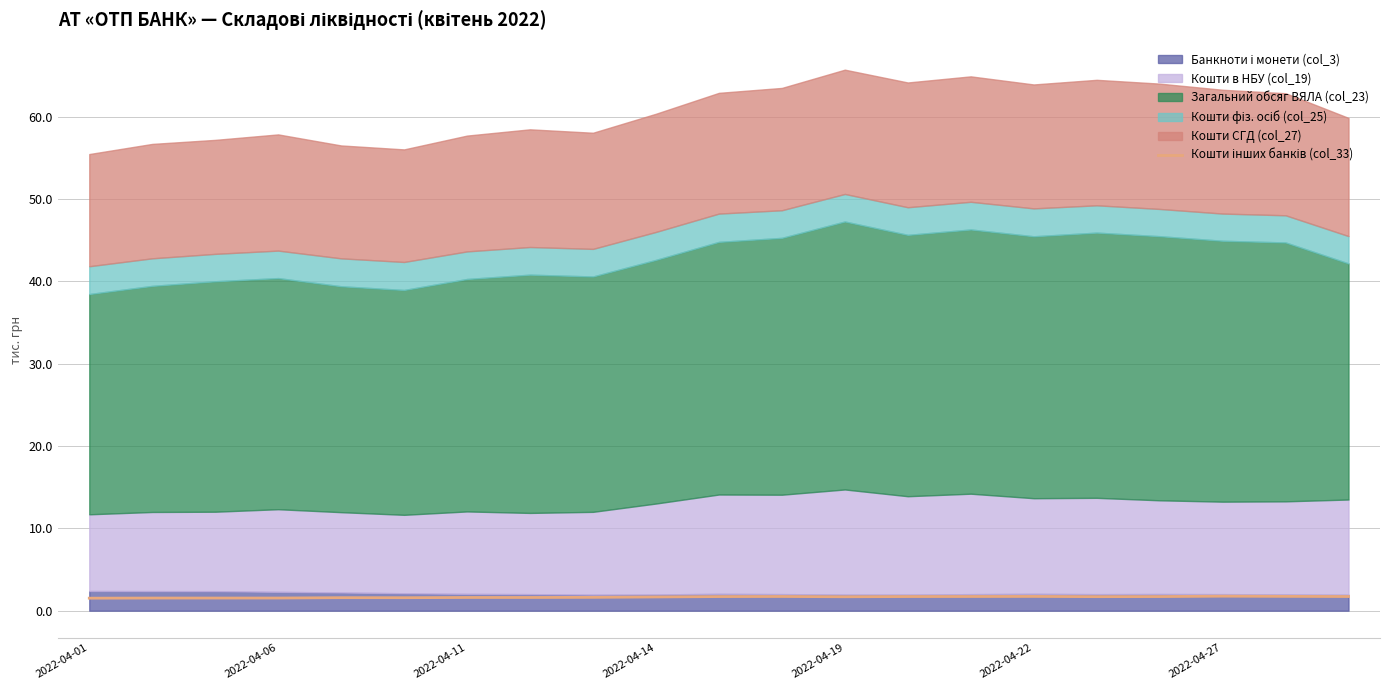

The value at 16 is 1.7. True or false?

True